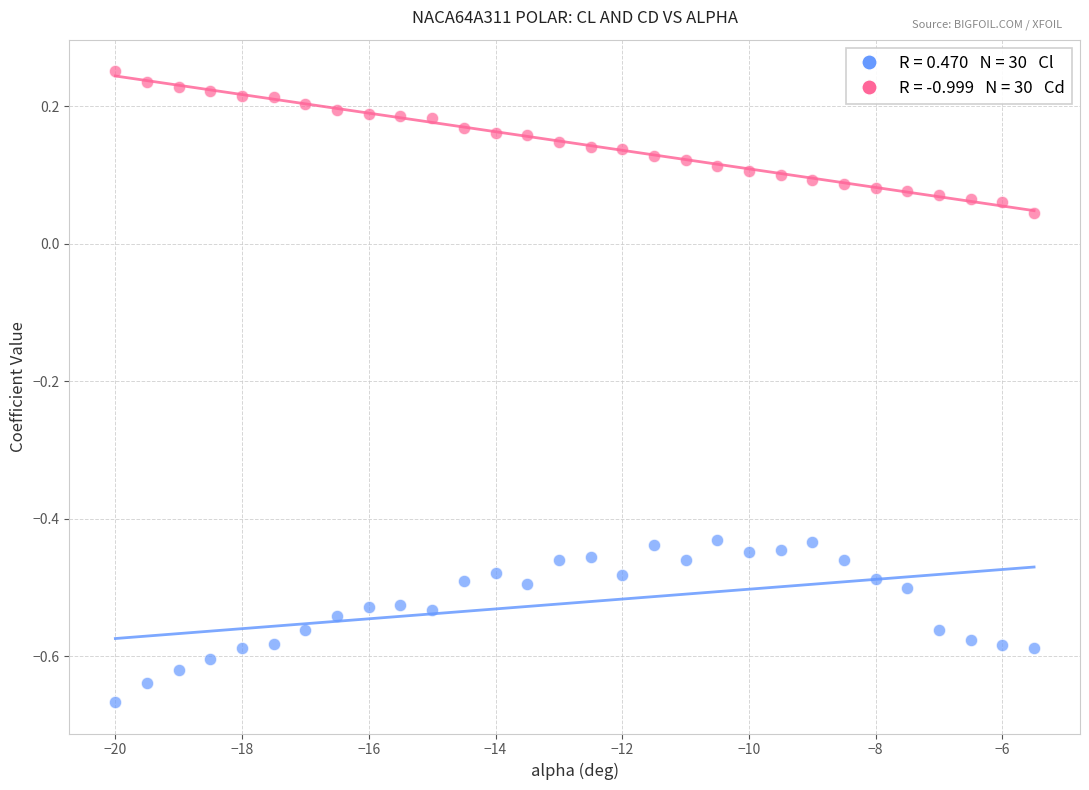

Across all data points, what is the range of Y values (max minus min)?

0.9